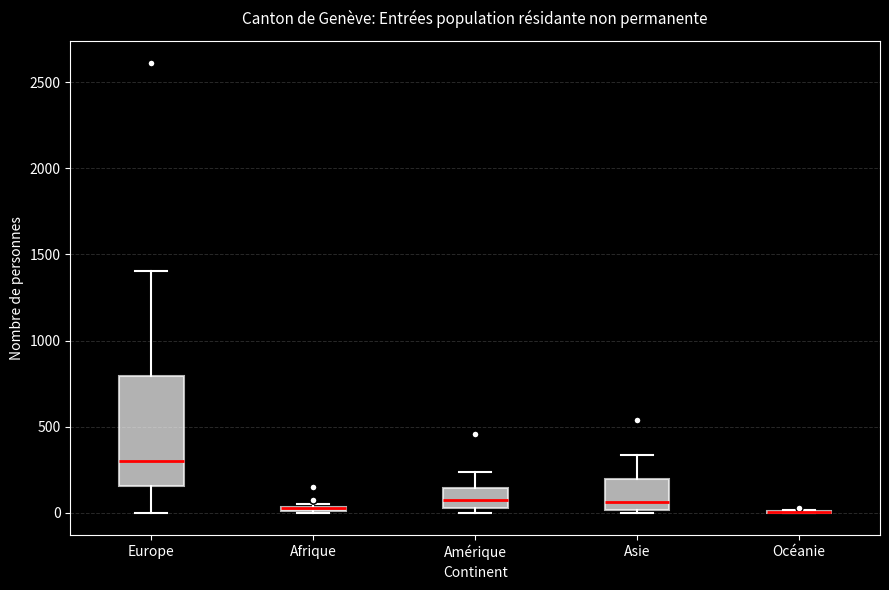

Where is the upper edge of the box for Europe on the y-axis? The values are not printed on the chart, so give them approximately, as read against the axis.

800